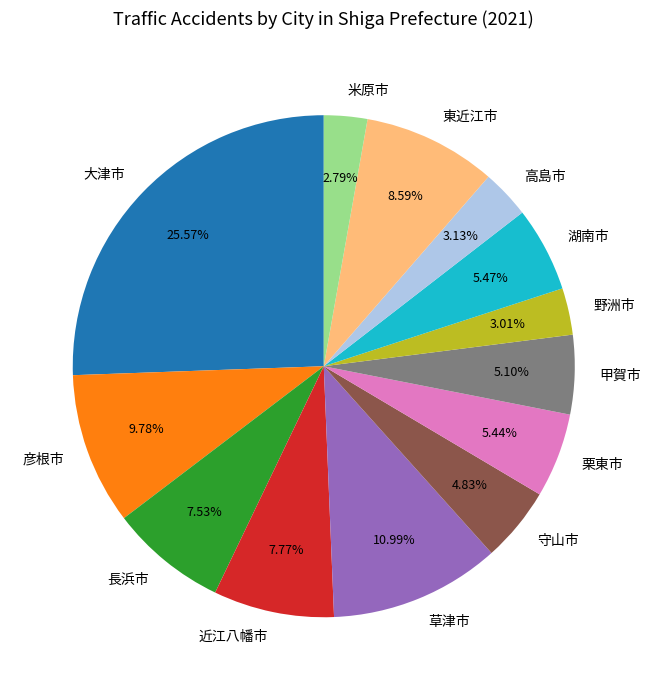

To the nearest percent, what is the average slice percentage?

8%